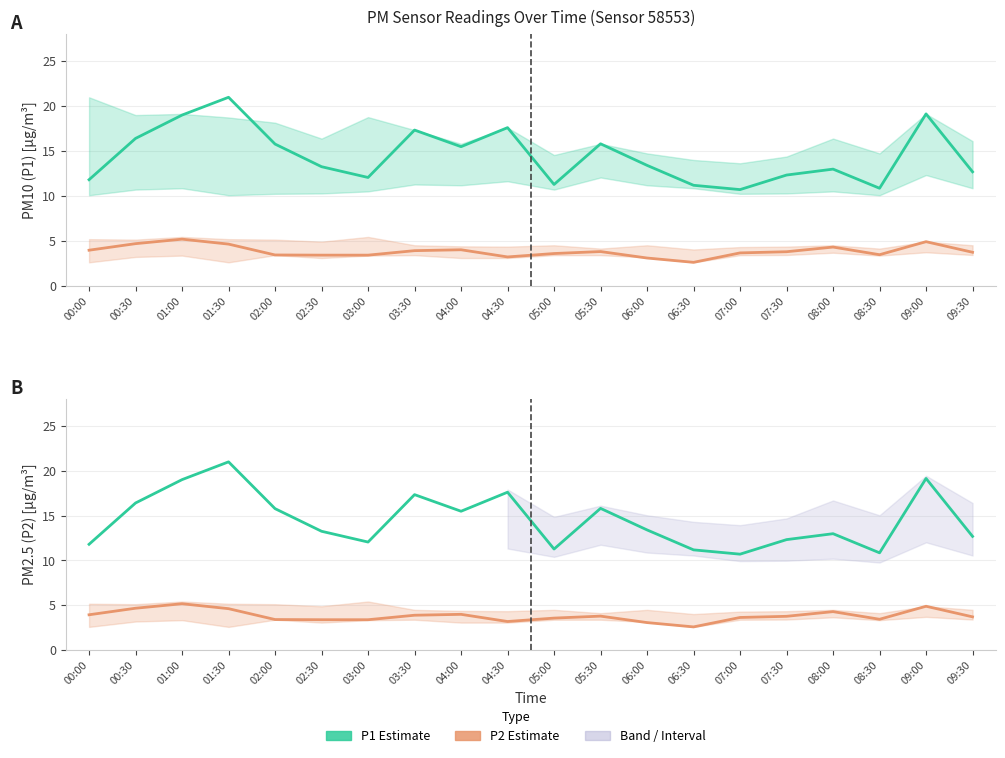

The P2 Estimate series shows 7.1 at 09:00. True or false?

False